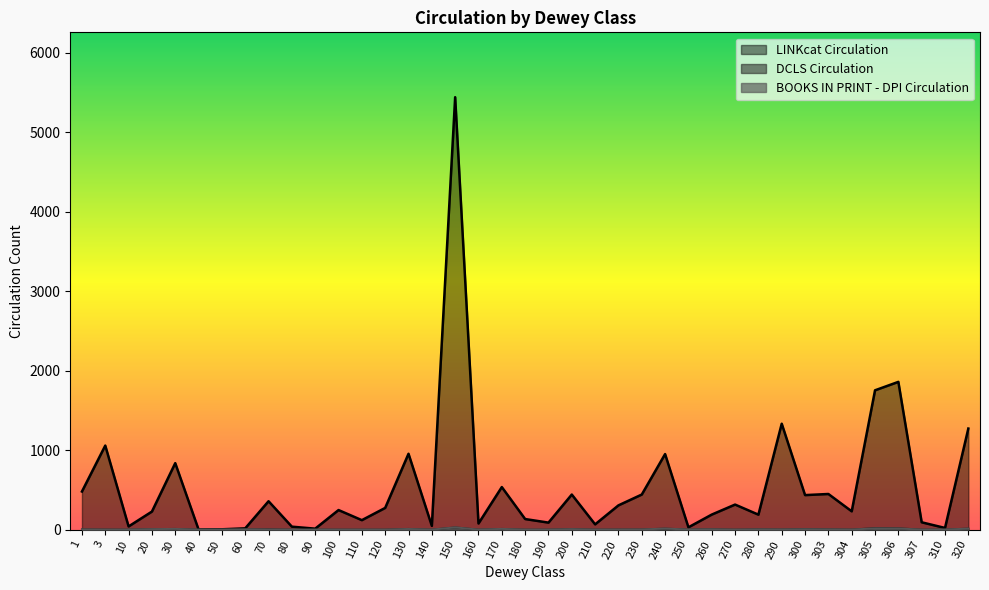

How many series are shown in this chart?

3